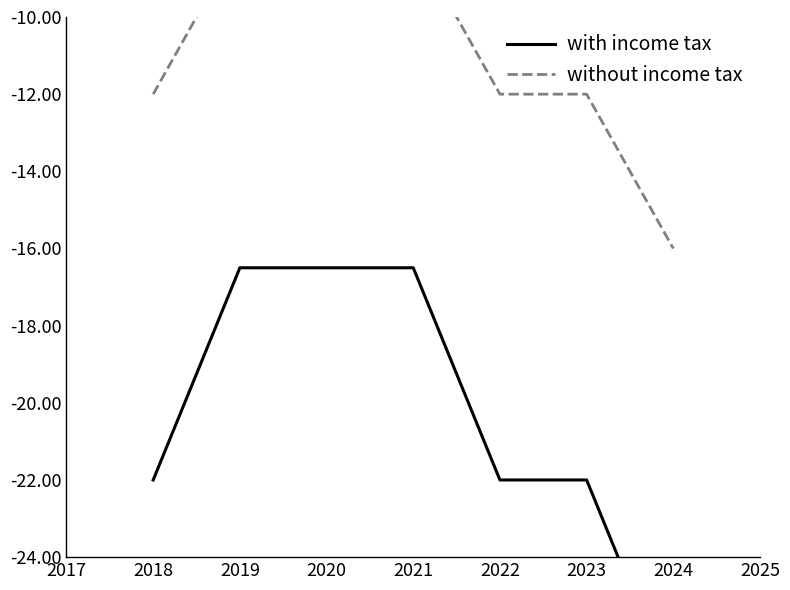

How many values in the with income tax series are below -22?

1